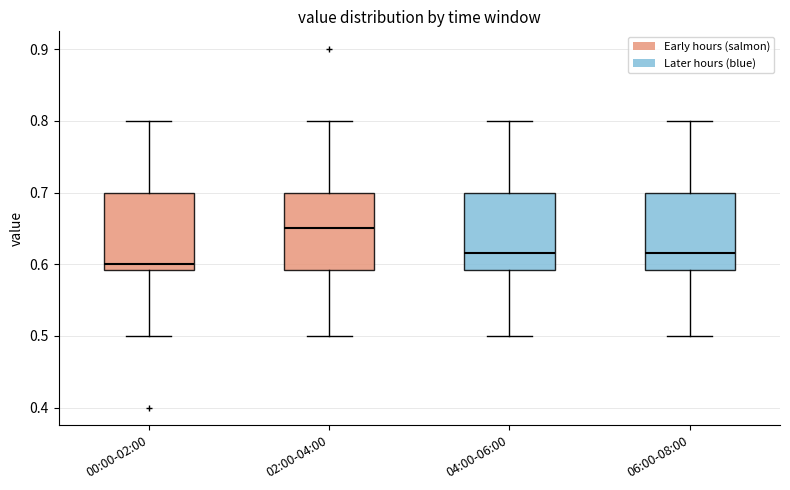

Reading left to right, transcribe this box plot: for each box, give where its median line is, the range the box spans, and where its two whiskers end, as read against the y-axis. The values are not printed on the chart, so give them approximately, as read against the axis.

00:00-02:00: median 0.60, box 0.59 to 0.70, whiskers 0.50 to 0.80
02:00-04:00: median 0.65, box 0.59 to 0.70, whiskers 0.50 to 0.80
04:00-06:00: median 0.62, box 0.59 to 0.70, whiskers 0.50 to 0.80
06:00-08:00: median 0.62, box 0.59 to 0.70, whiskers 0.50 to 0.80